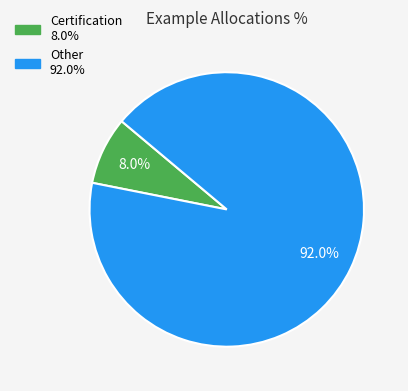

To the nearest percent, what is the difference between the largest and smallest slice percentages?

84%